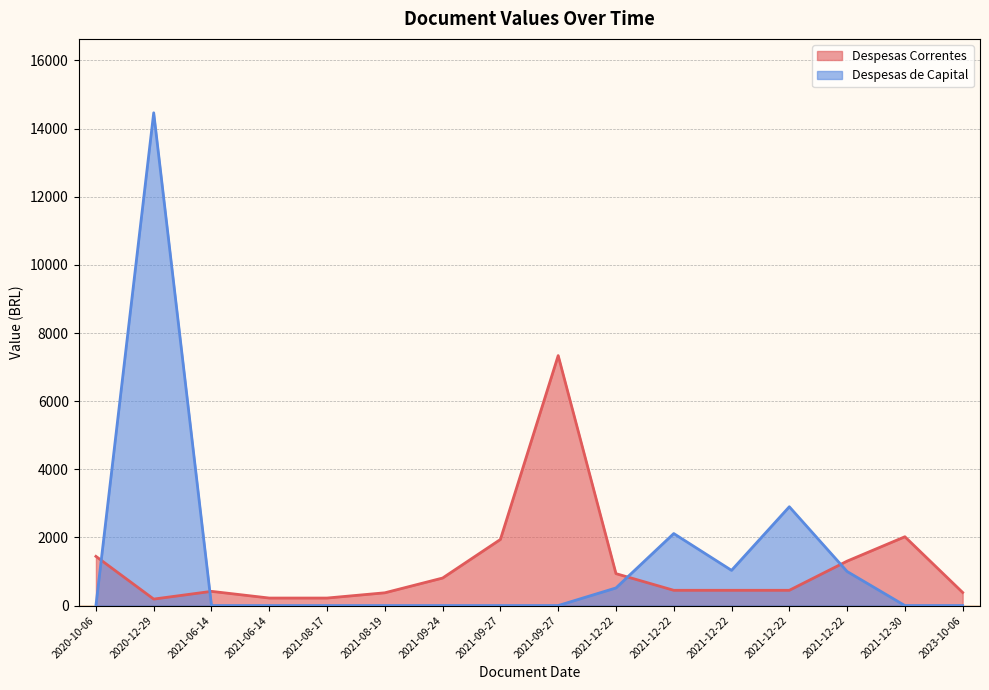

At which label does Despesas Correntes reach its minimum?

2020-12-29